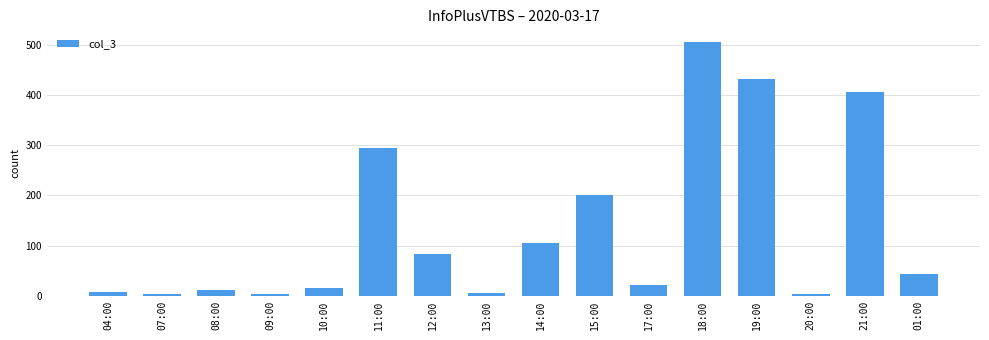

How many values are below 44?

8